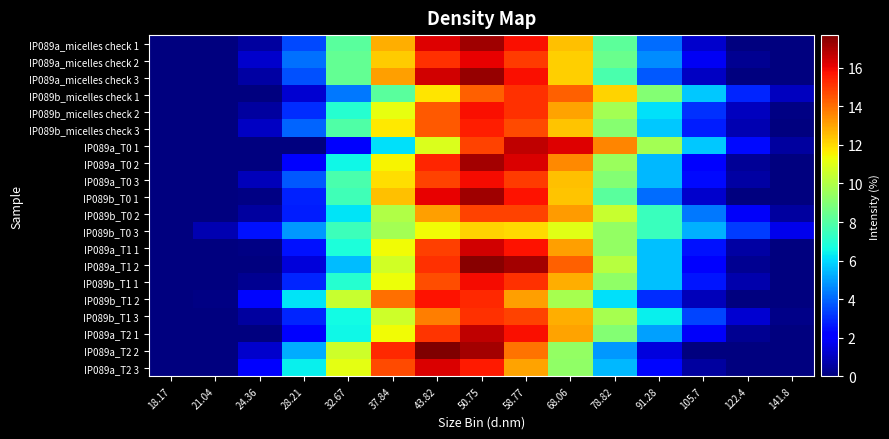

At which category does the chart reach its peak across all series?

43.82